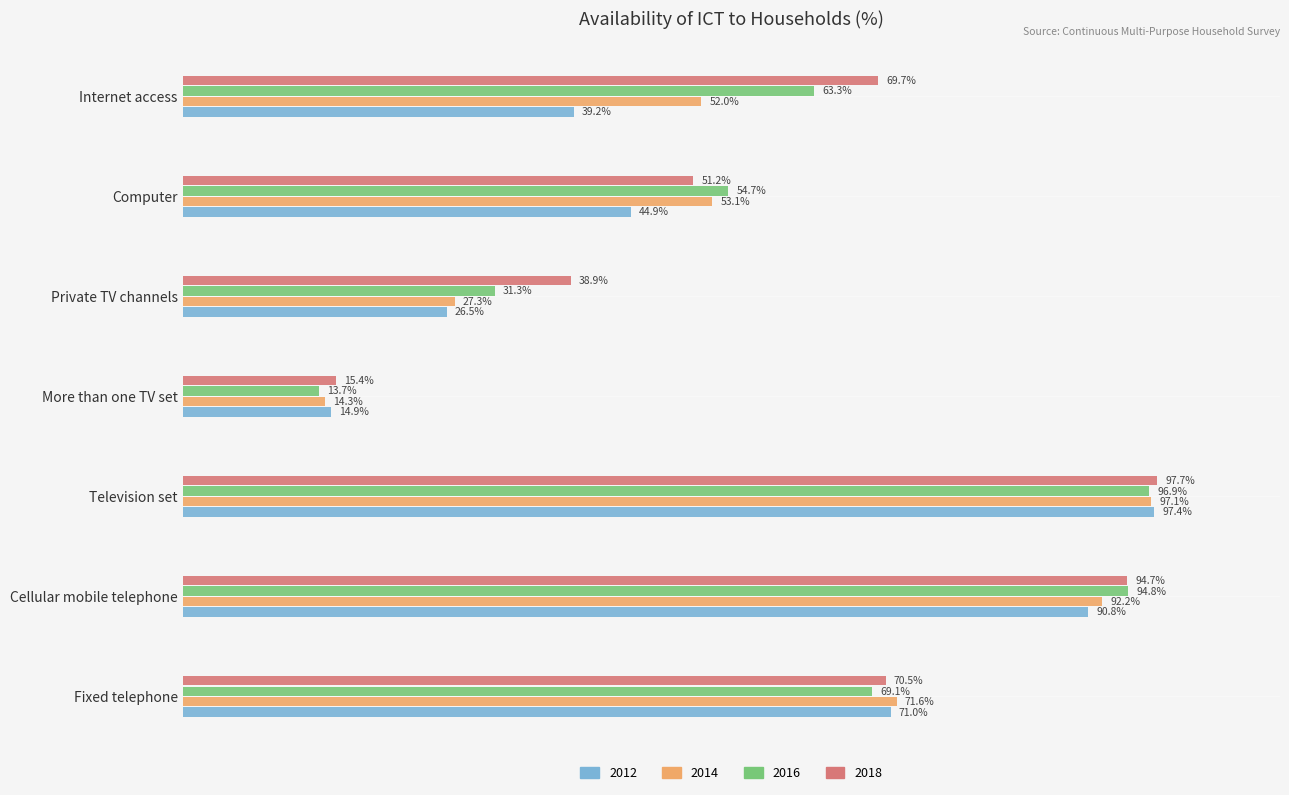

Rank the series at Television set from lowest to highest value.

2016, 2014, 2012, 2018